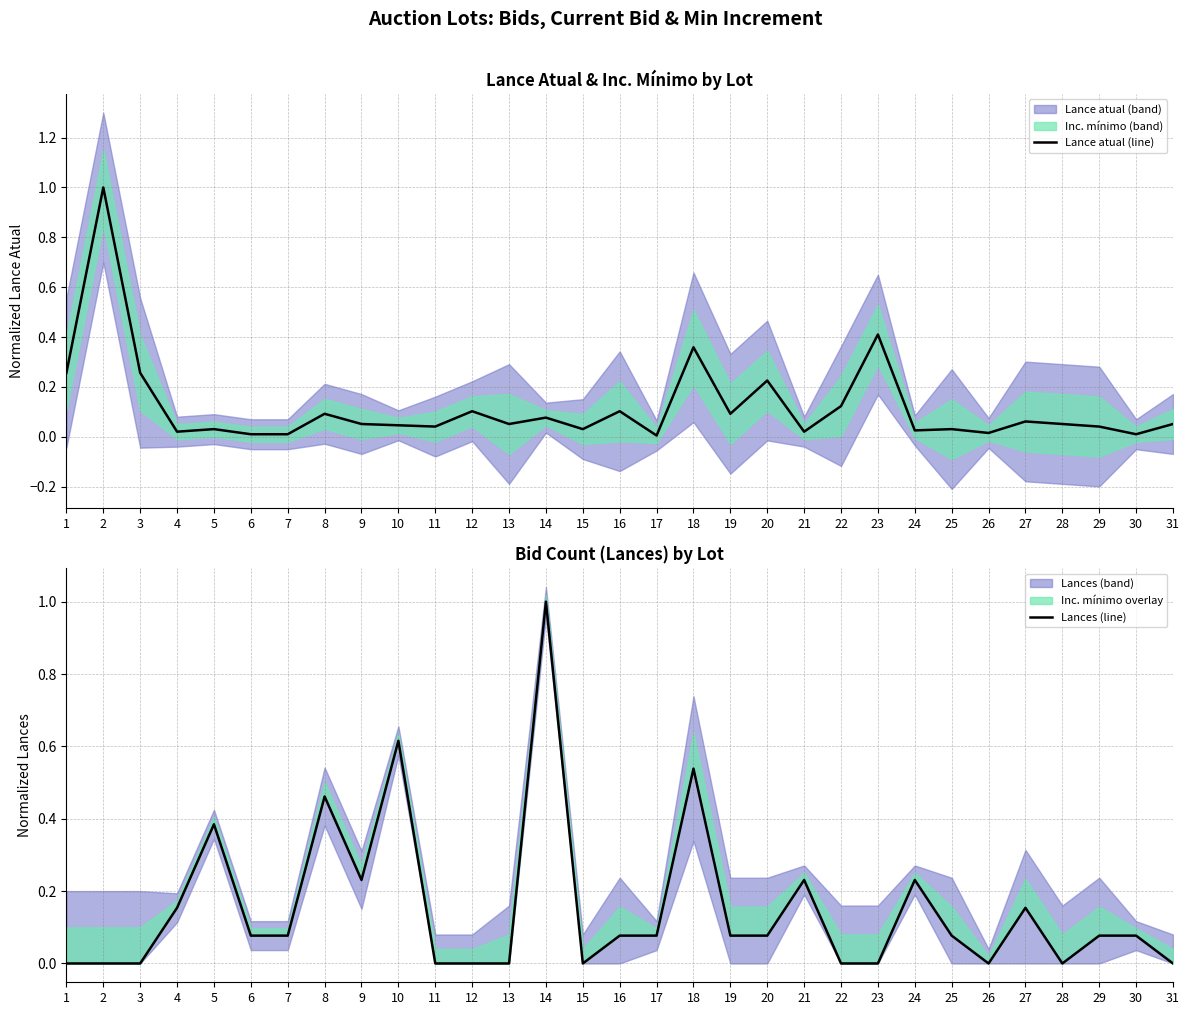

List the series in order of their overall mean, lowest first.

Lance atual (line), Lances (line)